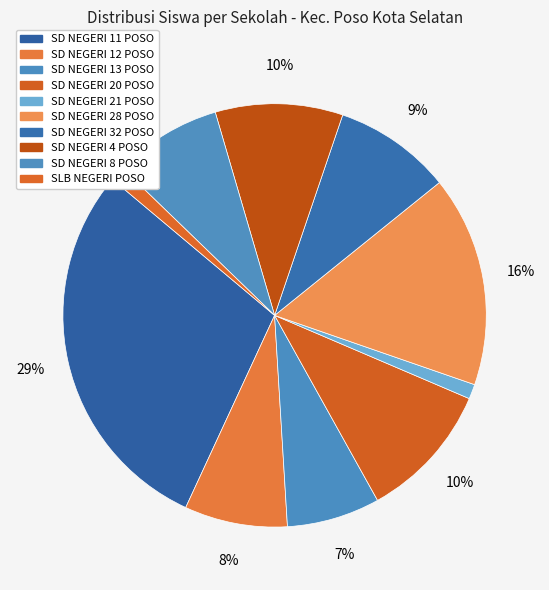

Does SD NEGERI 11 POSO account for over 50% of the chart?

No